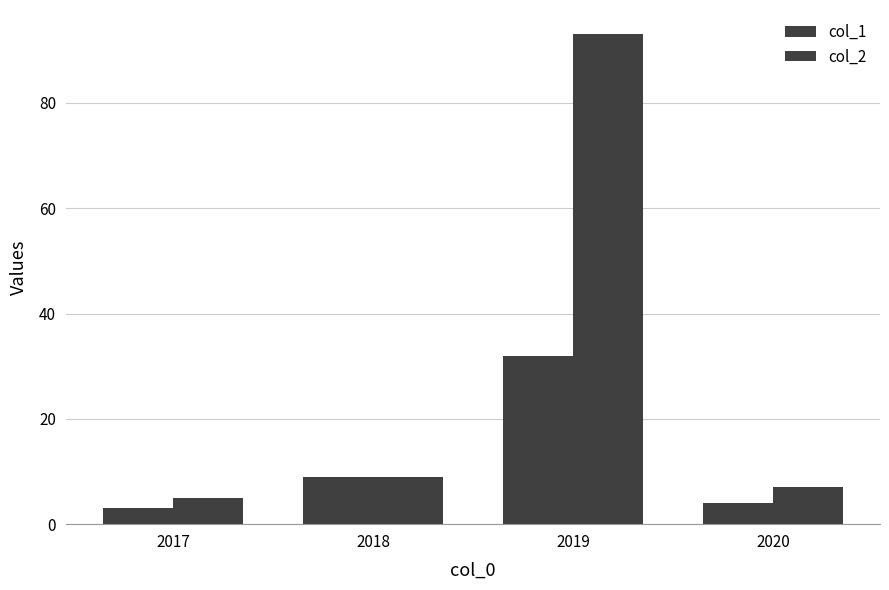

How many data points in col_1 are less than 9?

2